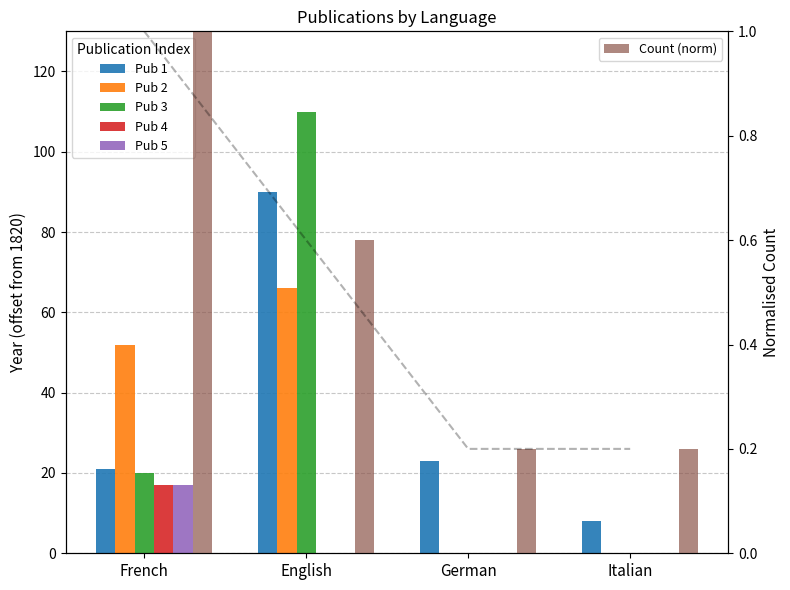

Which series has the widest spread of values?

Pub 3